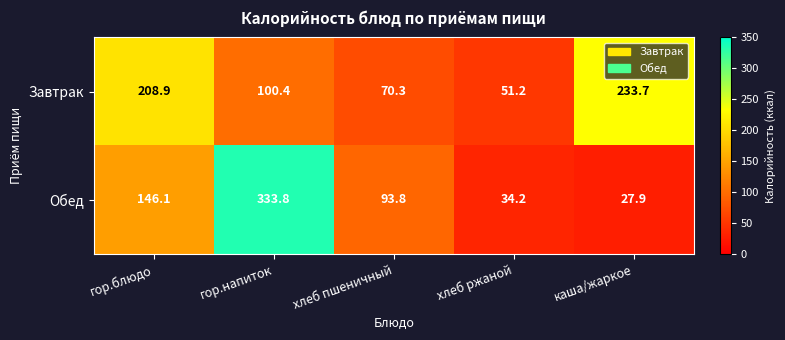

Which series has the largest range (max minus min)?

Обед